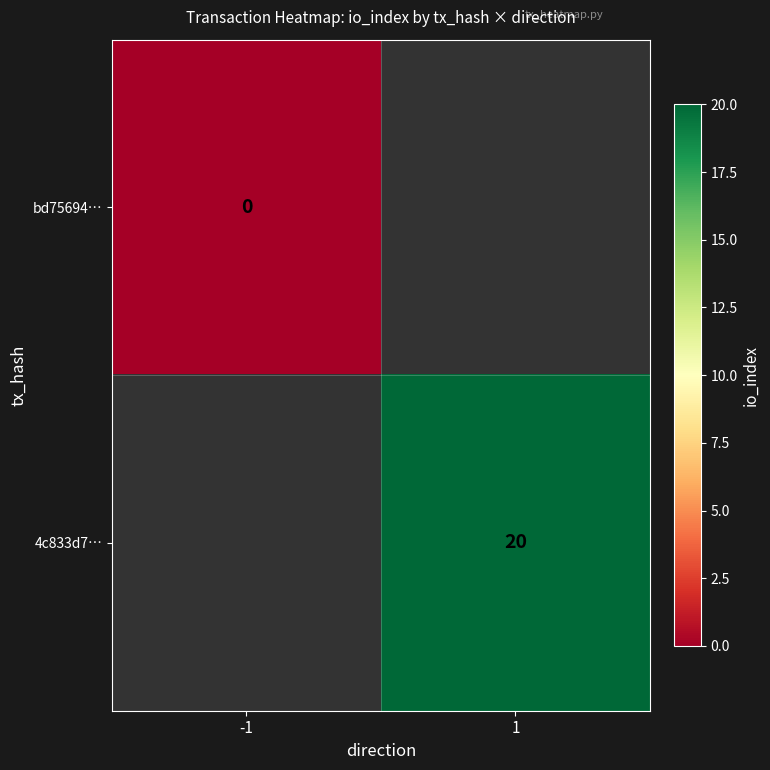

The value of 4c833d7… at 1 is 20. True or false?

True